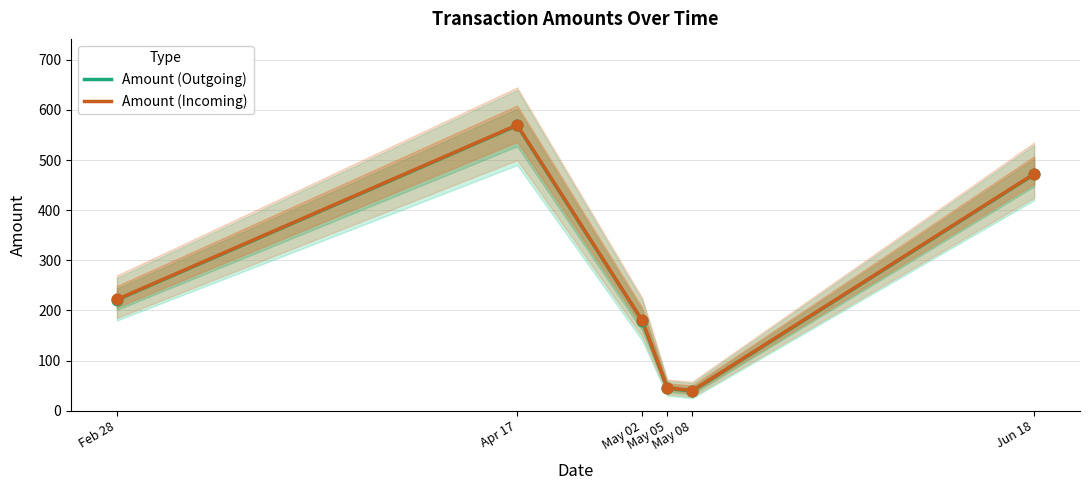

Which series has the largest total across all categories?

Amount (Incoming)